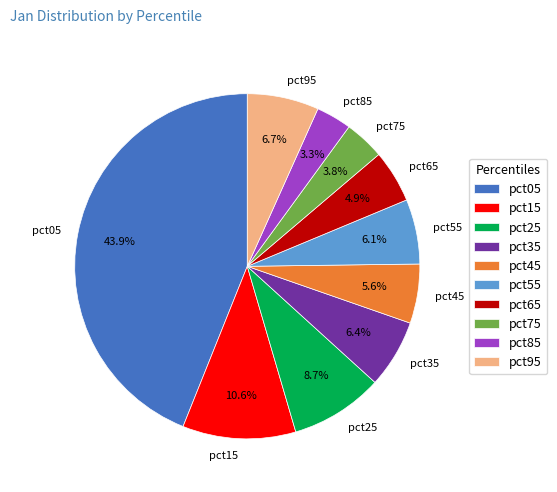

What percentage is the pct45 slice, to the nearest percent?

6%